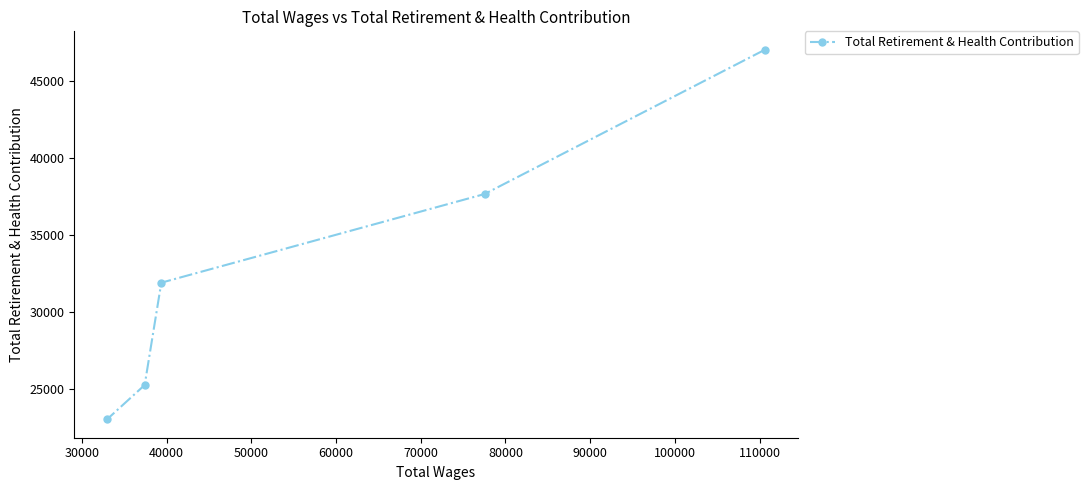

What is the value of the 2nd point from the left?

25239